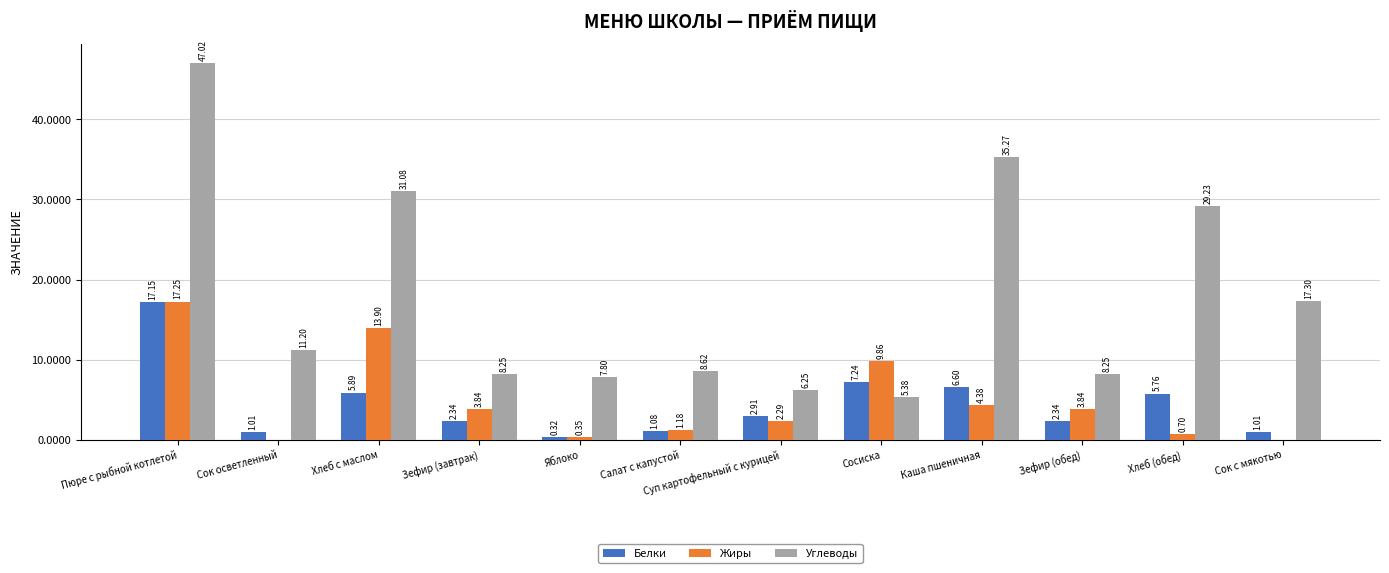

Which series has the widest spread of values?

Углеводы